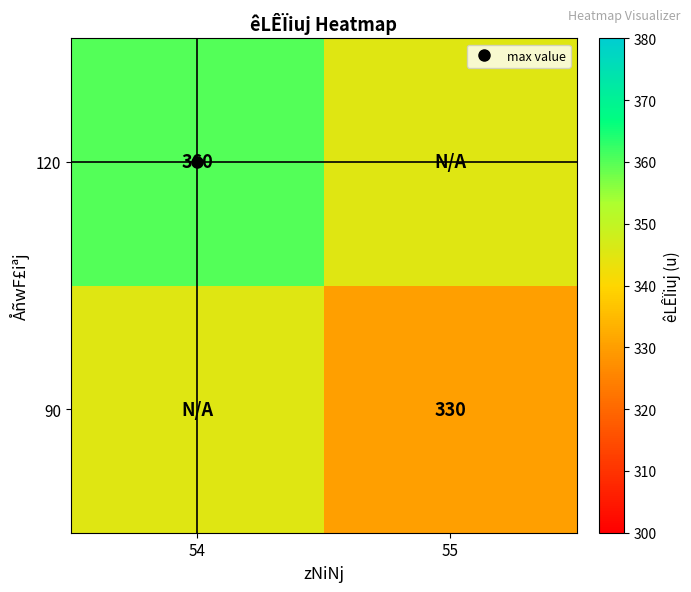

At which label does 90 reach its peak?

54